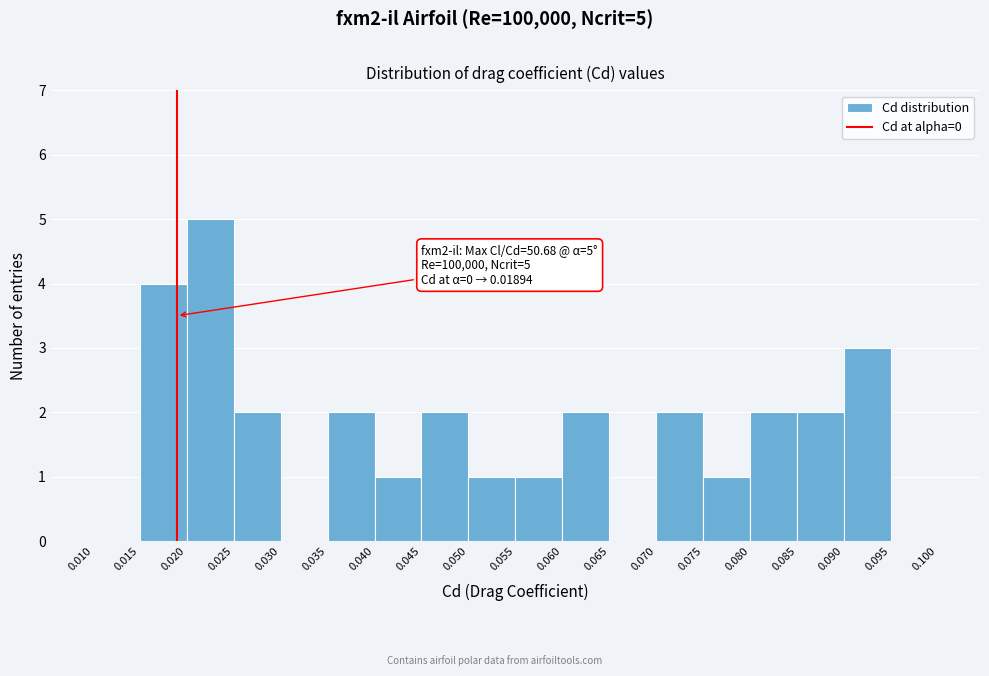

Which range on the x-axis has the tallest bar?

0.020 to 0.025